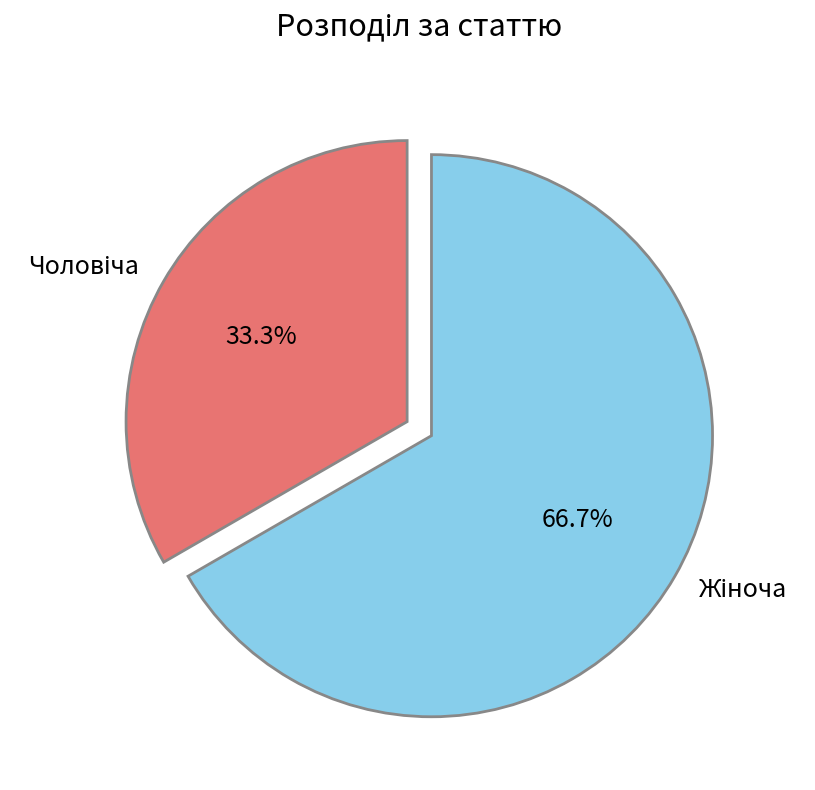

Is there any slice that represents more than half of the pie?

Yes